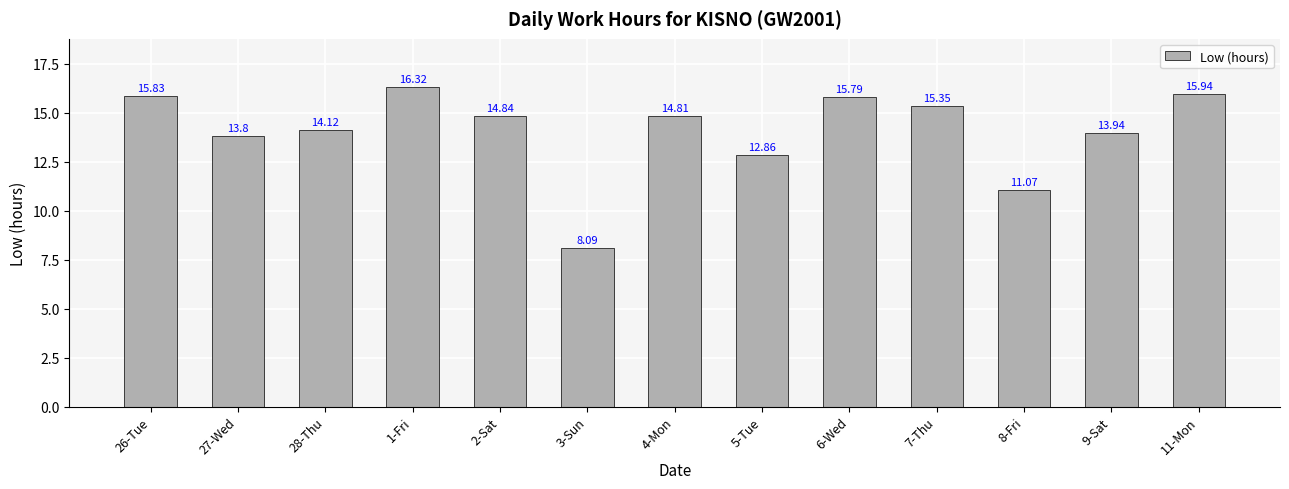

What is the label of the 5th bar from the left?

2-Sat